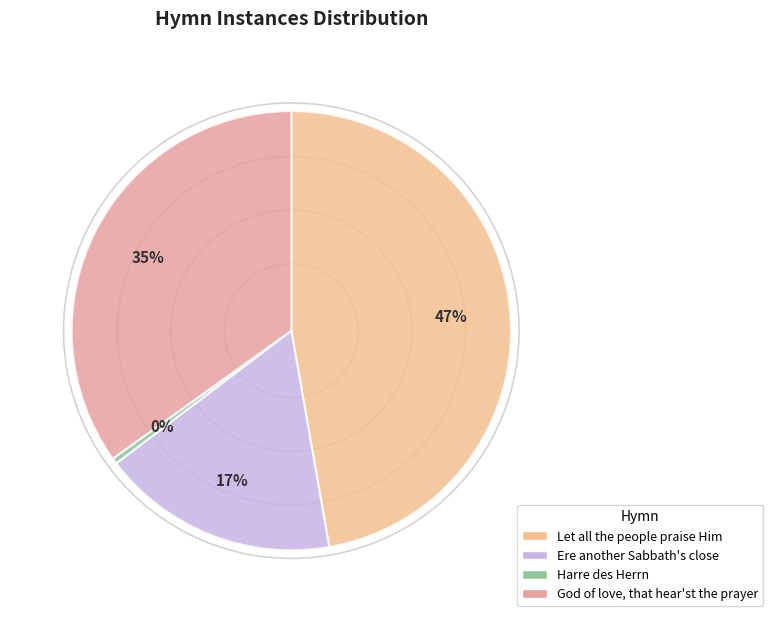

What percentage is NOT represented by Ere another Sabbath's close?

82.6%